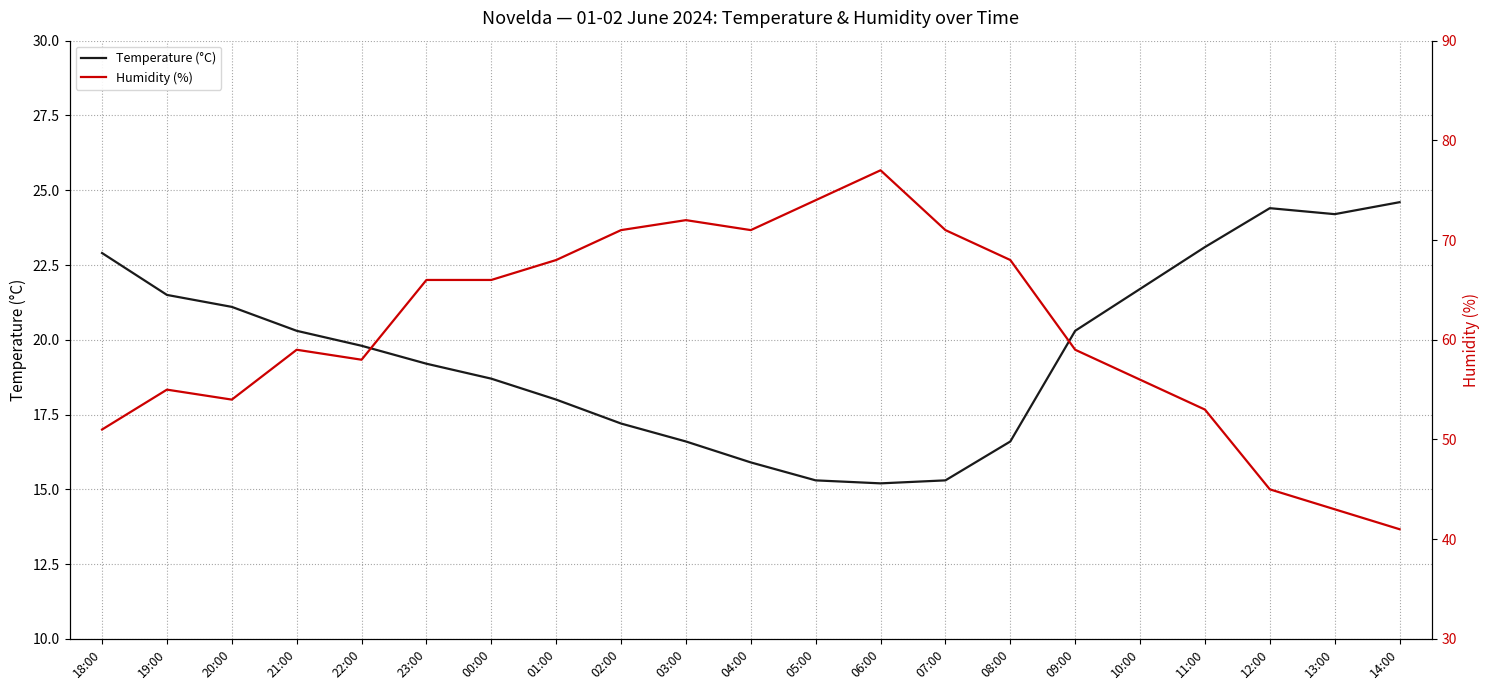

What is the approximate value of Humidity (%) at 08:00?

68.0